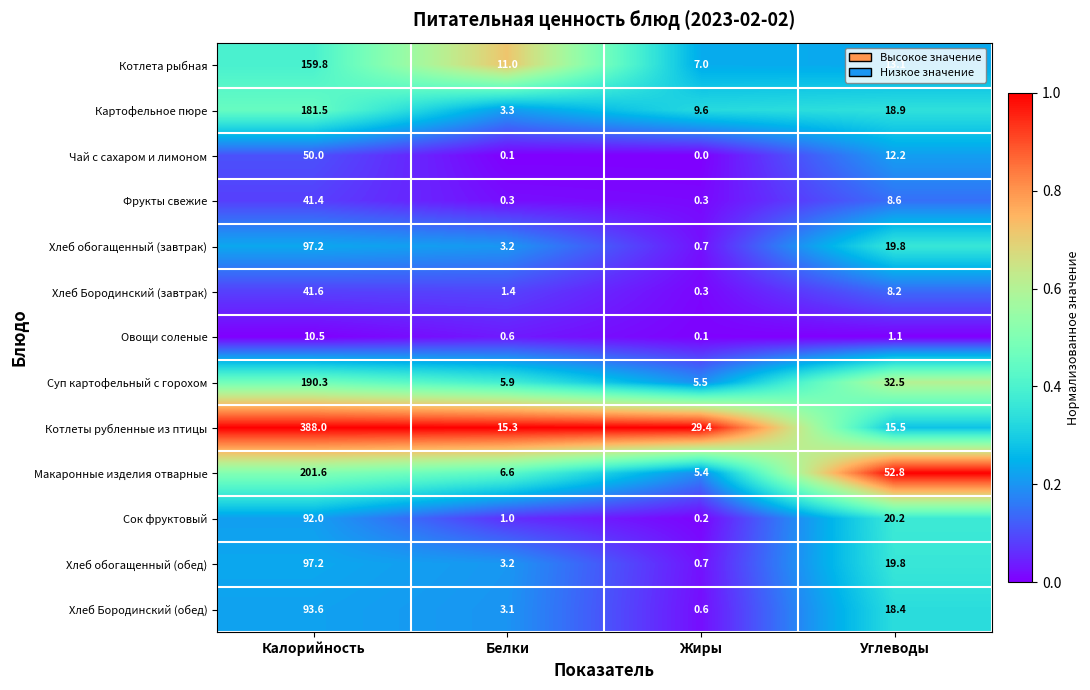

True or false: Хлеб обогащенный (завтрак) has a value of 5.0 at Белки.

False